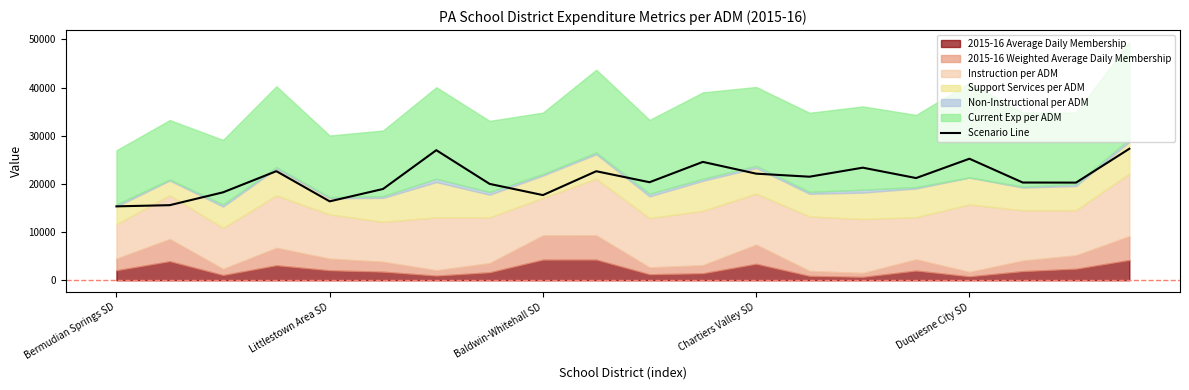

True or false: the data shows 27293.9 at 19.

True